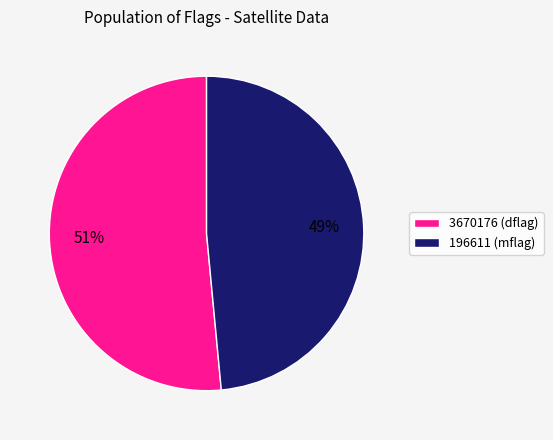

Does any single category account for the majority?

Yes